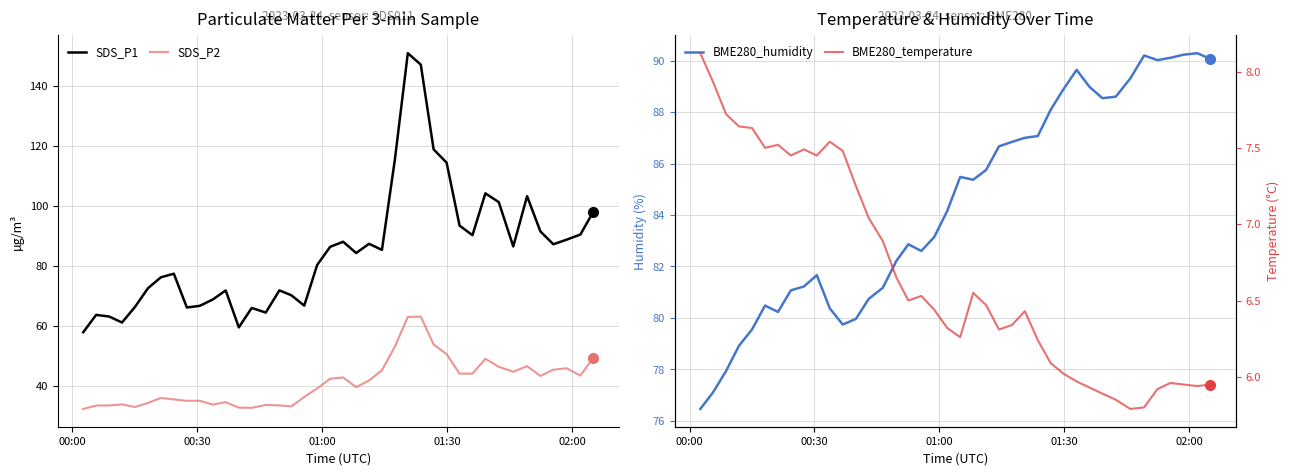

True or false: SDS_P2 and SDS_P1 cross at least once.

False